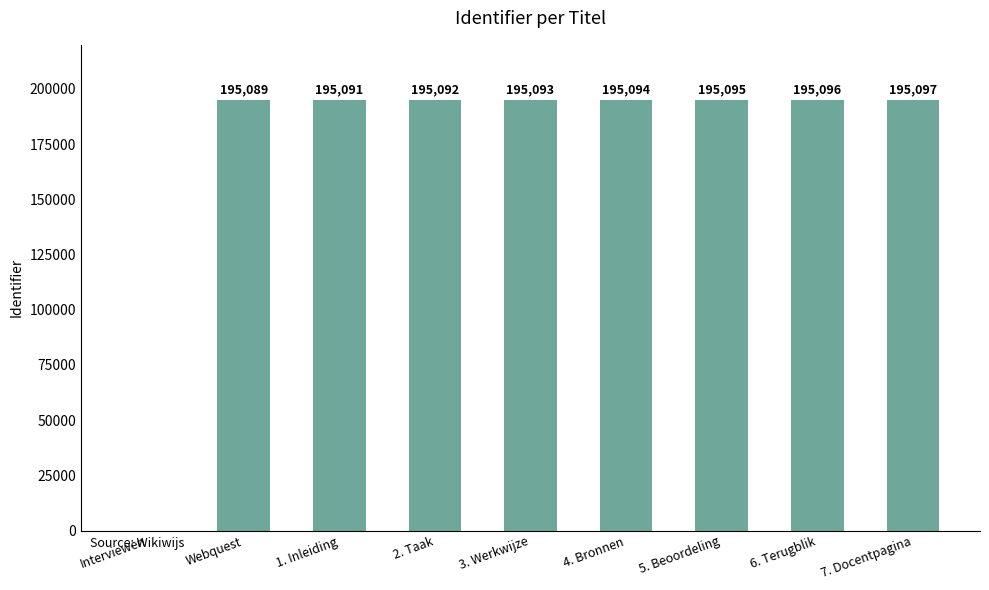

Reading right to left, what are all the values shown in this chart?

195097	195096	195095	195094	195093	195092	195091	195089	0